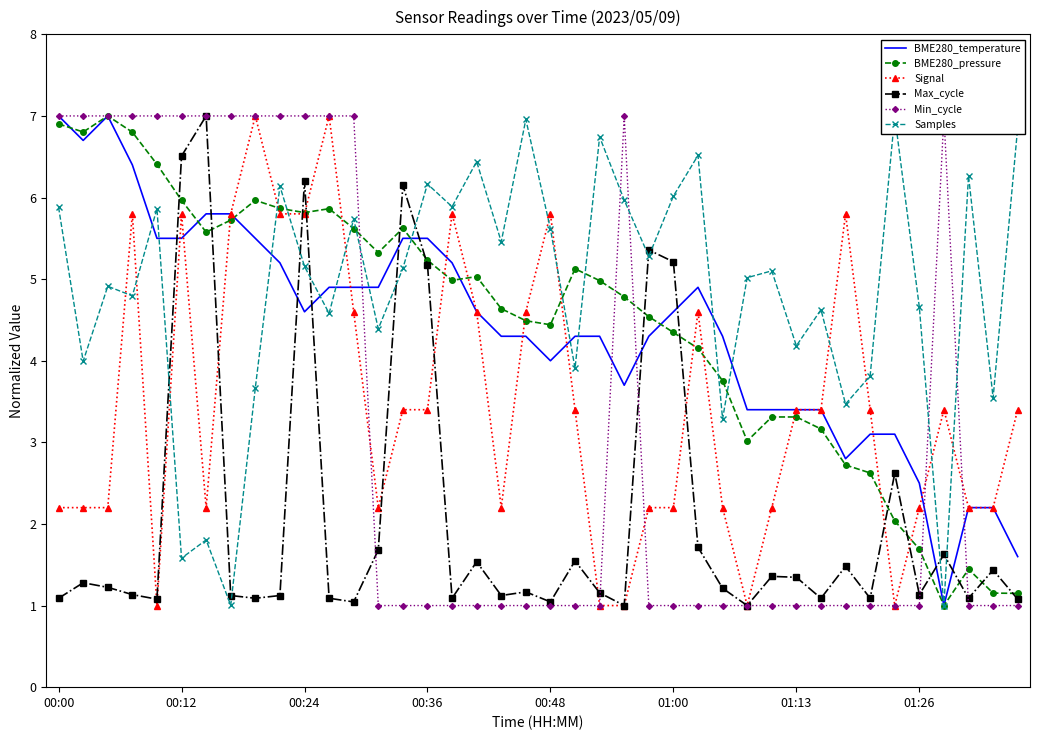

What is the spread (max minus min) of values at 16?

4.9